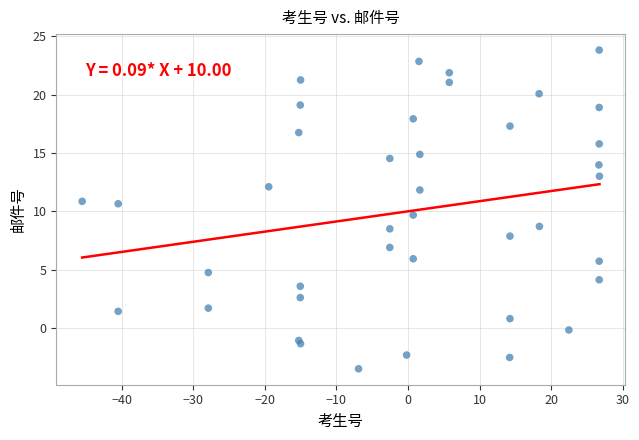

What Y value in the scatter plot is closest to 10?

9.7